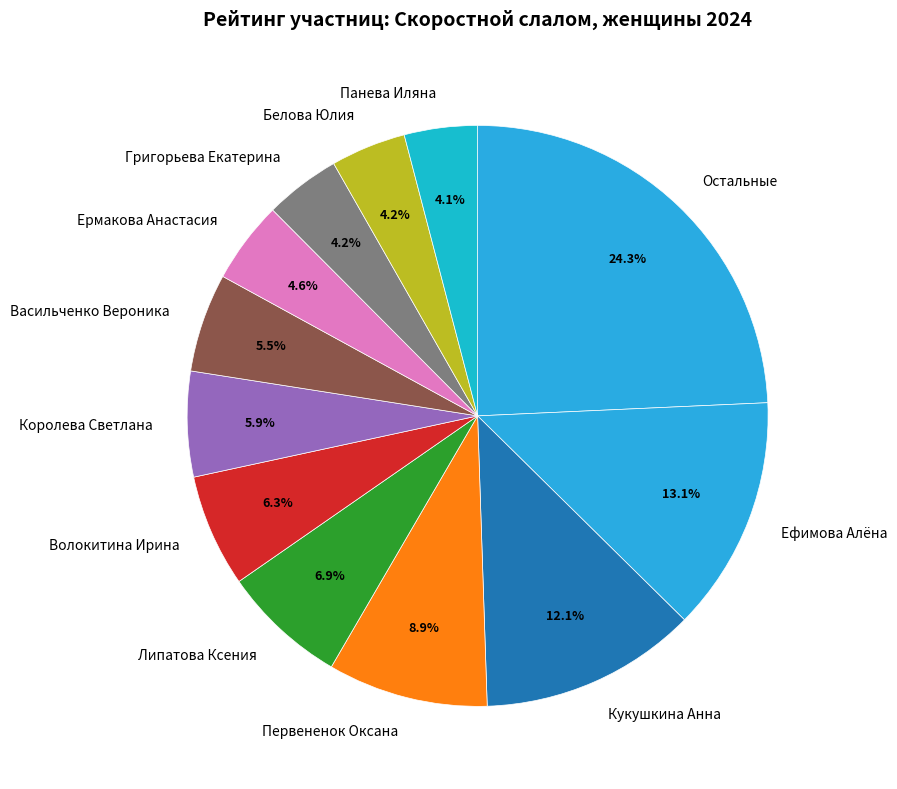

How many slices are in this pie chart?

12